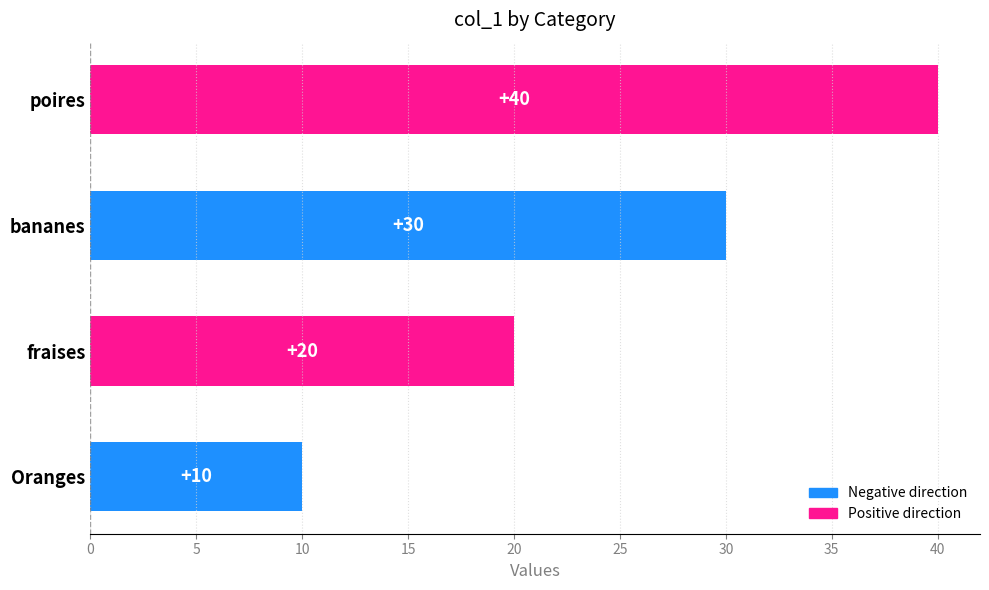

How many series are shown in this chart?

1